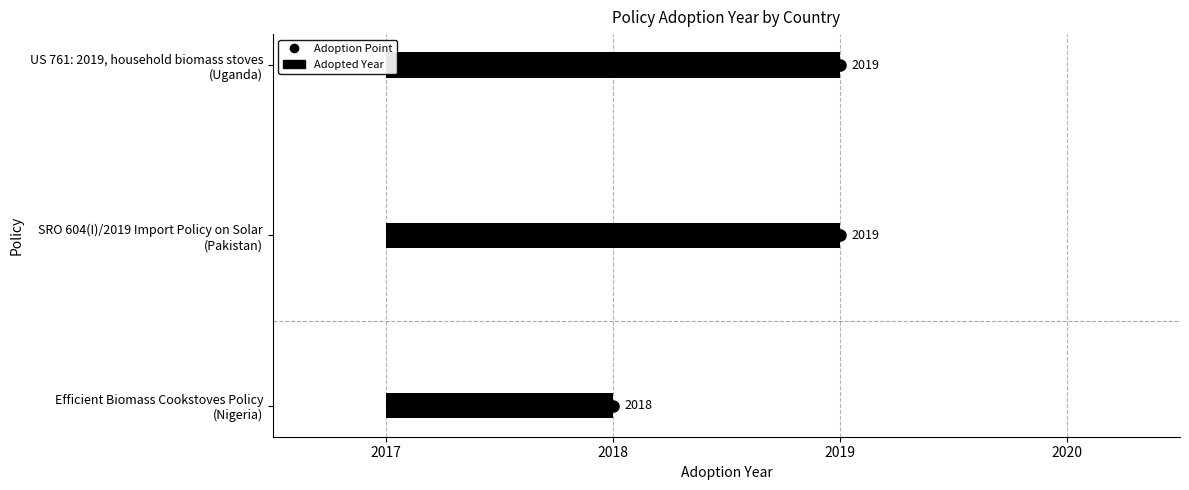

Reading left to right, what are all the values shown in this chart?

Efficient Biomass Cookstoves Policy
(Nigeria)=2018	SRO 604(I)/2019 Import Policy on Solar
(Pakistan)=2019	US 761: 2019, household biomass stoves
(Uganda)=2019